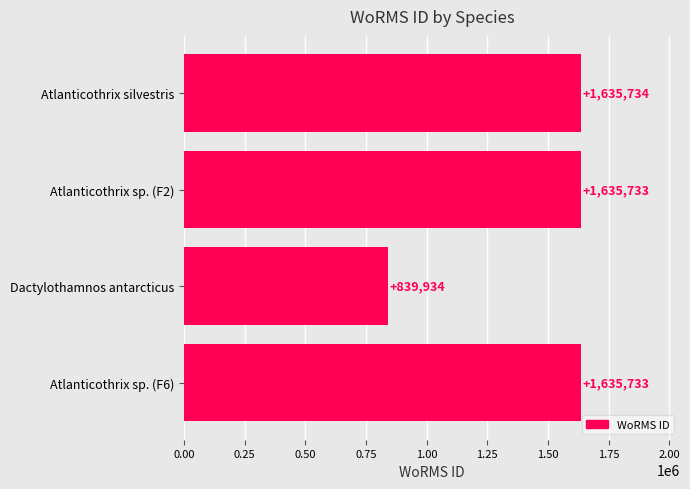

Reading bottom to top, extract all data points from this chart.

Atlanticothrix sp. (F6)=1635733	Dactylothamnos antarcticus=839934	Atlanticothrix sp. (F2)=1635733	Atlanticothrix silvestris=1635734